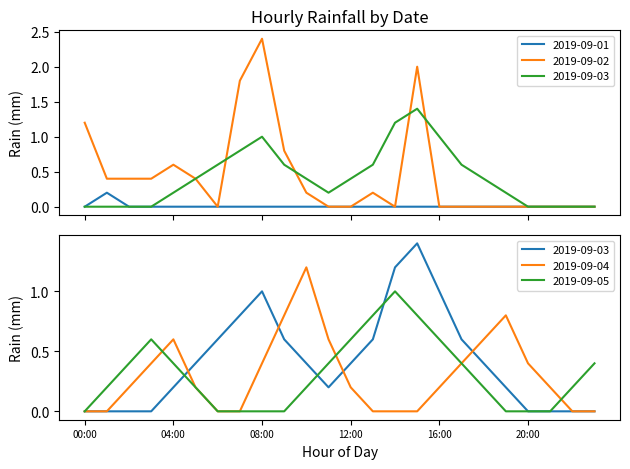

How many 2019-09-04 values are between 0 and 1?

23